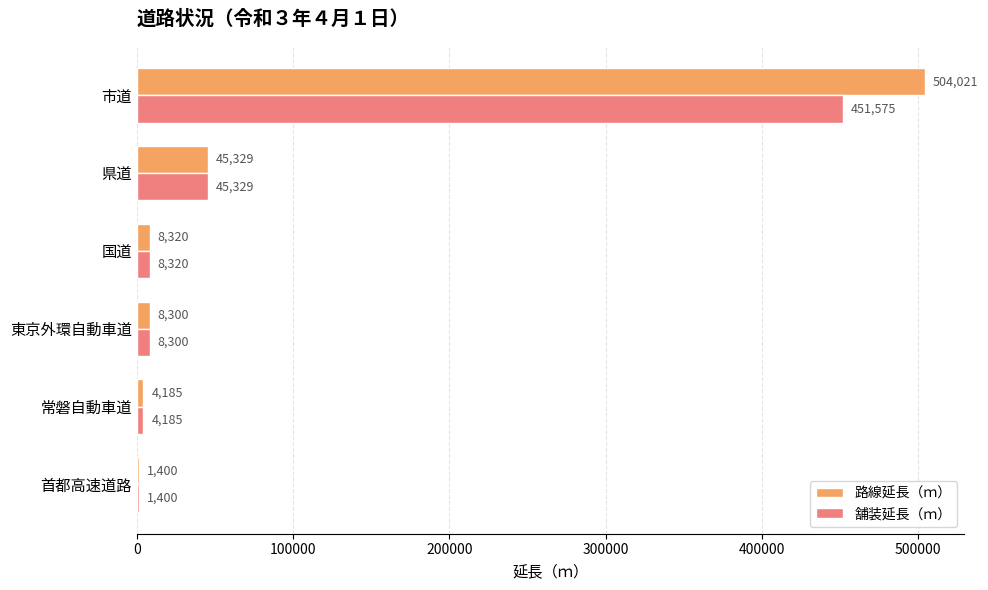

What is the sum of the 路線延長（ｍ） values at 国道 and 県道?

53649.0